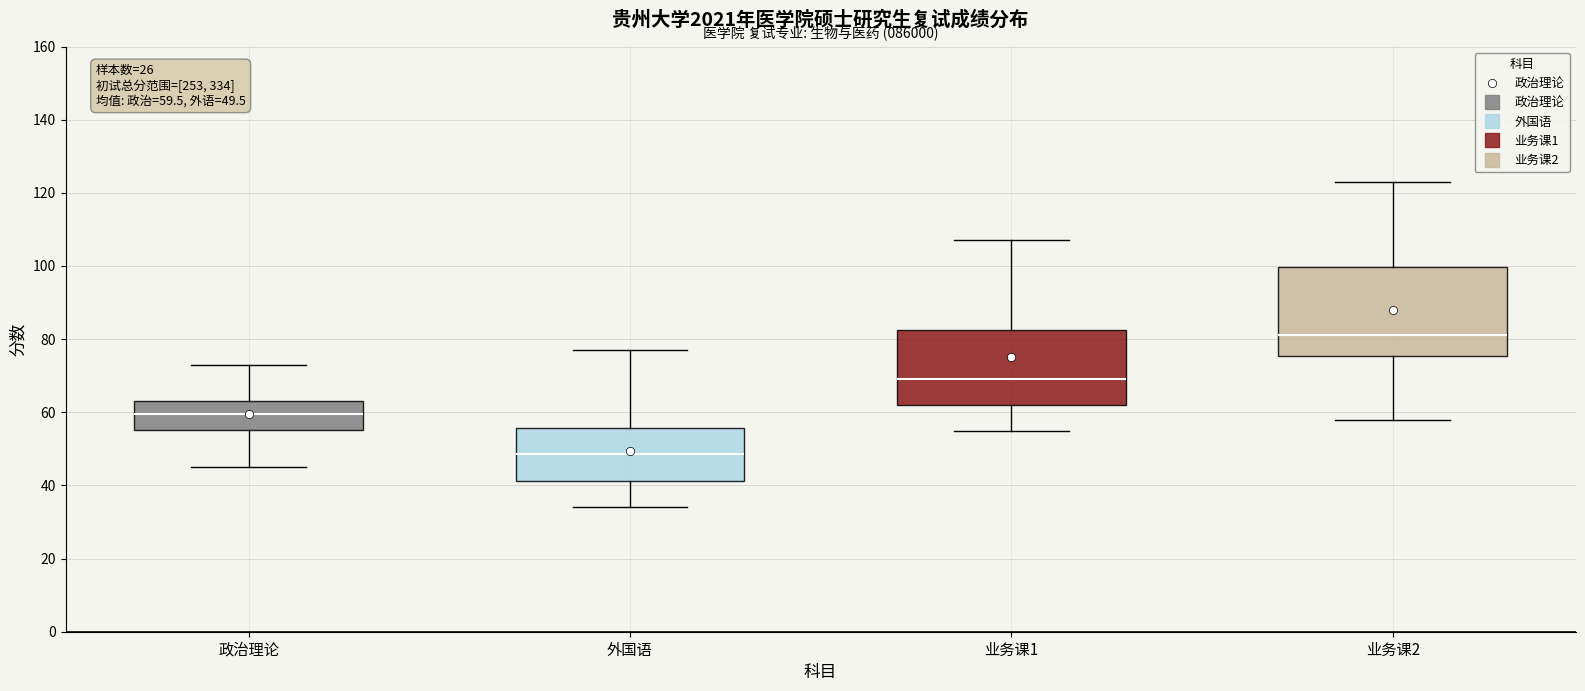

Which box has the highest median line?

业务课2